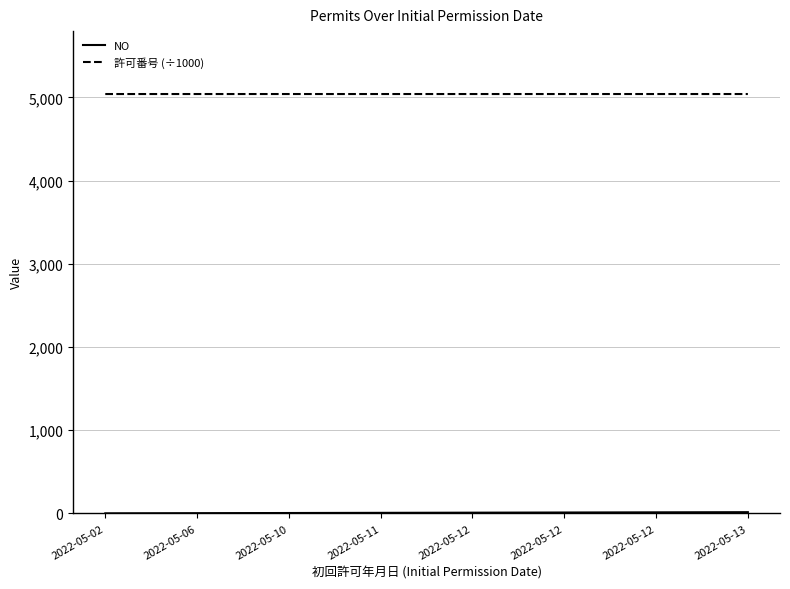

Which series has the largest total across all categories?

許可番号 (÷1000)